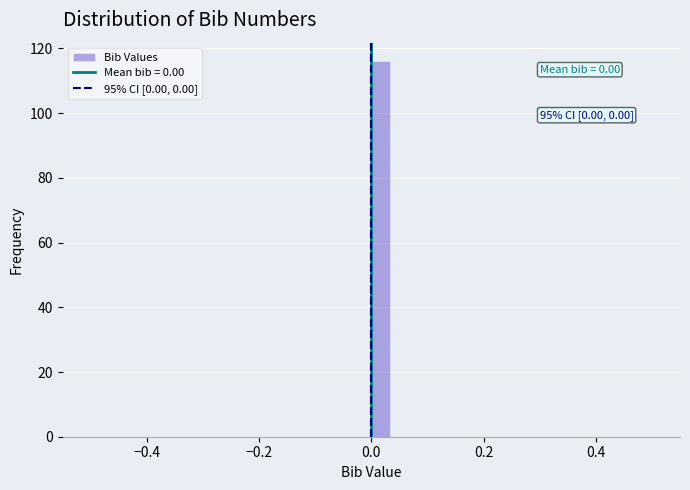

Read against the x-axis, roughly where is the centre of the tallest bar?

0.02